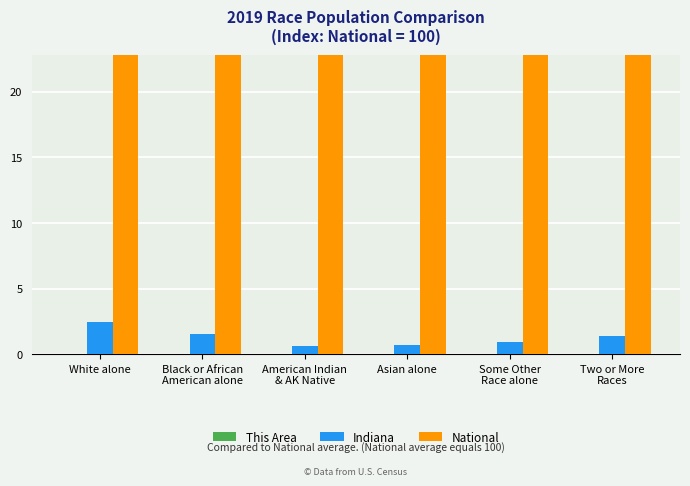

Reading right to left, list all the values displayed in this chart.

This Area: Two or More
Races=0.0	Some Other
Race alone=0.0	Asian alone=0.0	American Indian
& AK Native=0.0	Black or African
American alone=0.0	White alone=0.0
Indiana: Two or More
Races=1.4	Some Other
Race alone=0.9	Asian alone=0.7	American Indian
& AK Native=0.6	Black or African
American alone=1.5	White alone=2.4
National: Two or More
Races=100.0	Some Other
Race alone=100.0	Asian alone=100.0	American Indian
& AK Native=100.0	Black or African
American alone=100.0	White alone=100.0